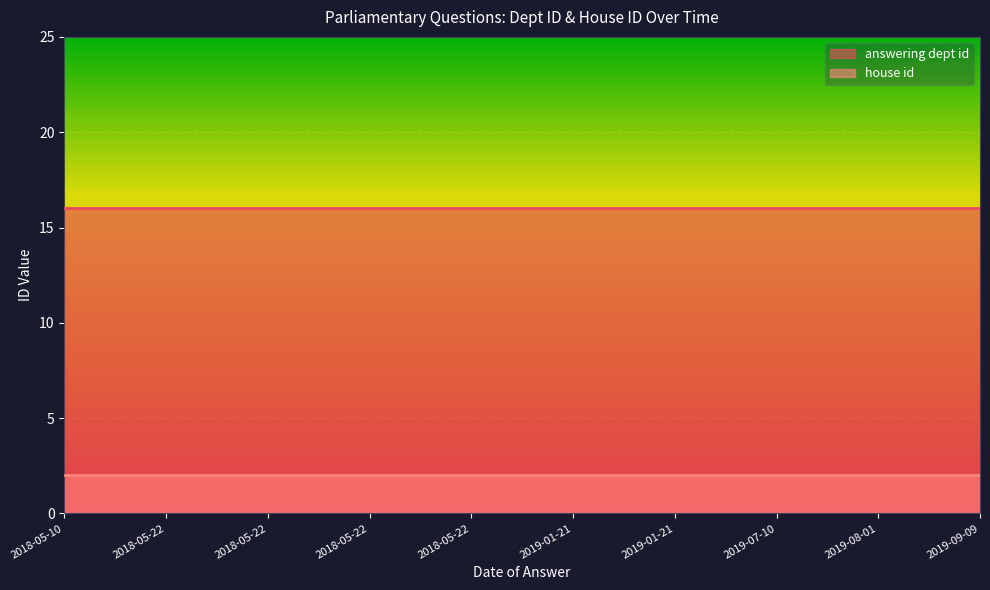

Which has a higher value, 2019-01-21 or 2019-01-21?

2019-01-21